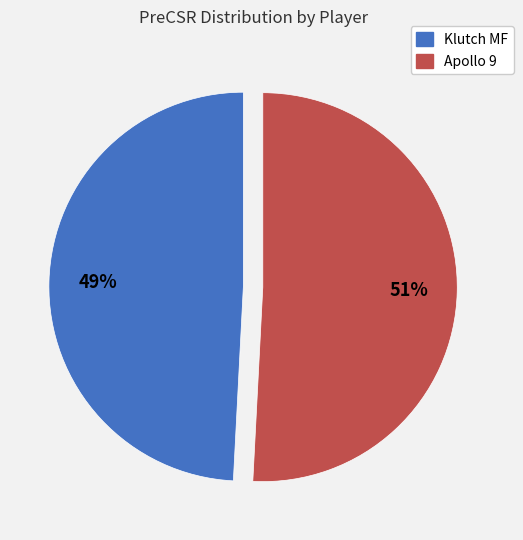

Do Apollo 9 and Klutch MF together represent more than half of the pie?

Yes